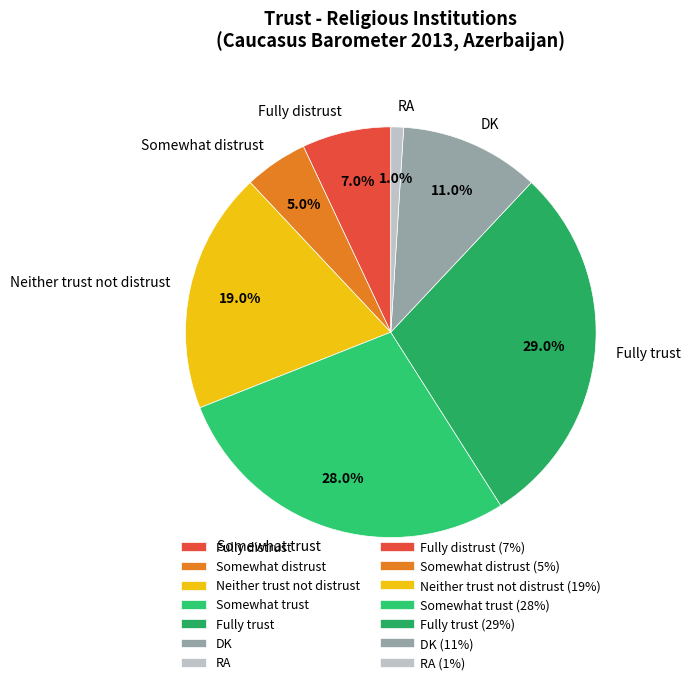

Which slice is the largest?

Fully trust